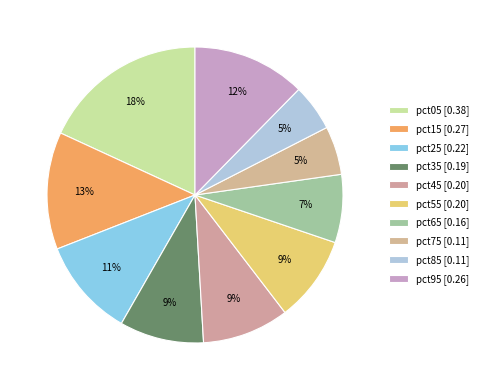

Between pct75 and pct55, which is larger?

pct55